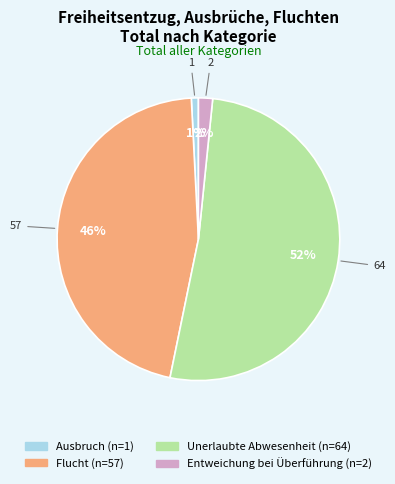

What is the majority slice?

Unerlaubte Abwesenheit